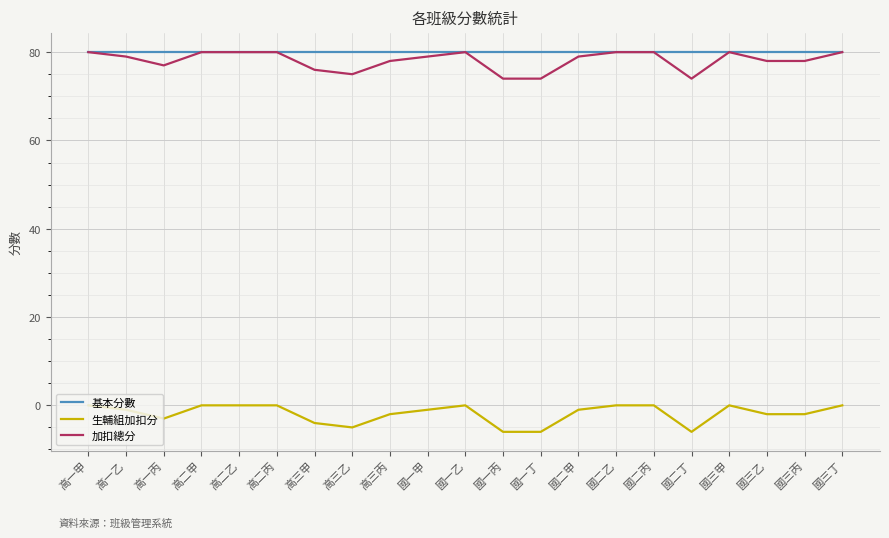

Is this an area chart (filled region under the line)?

No